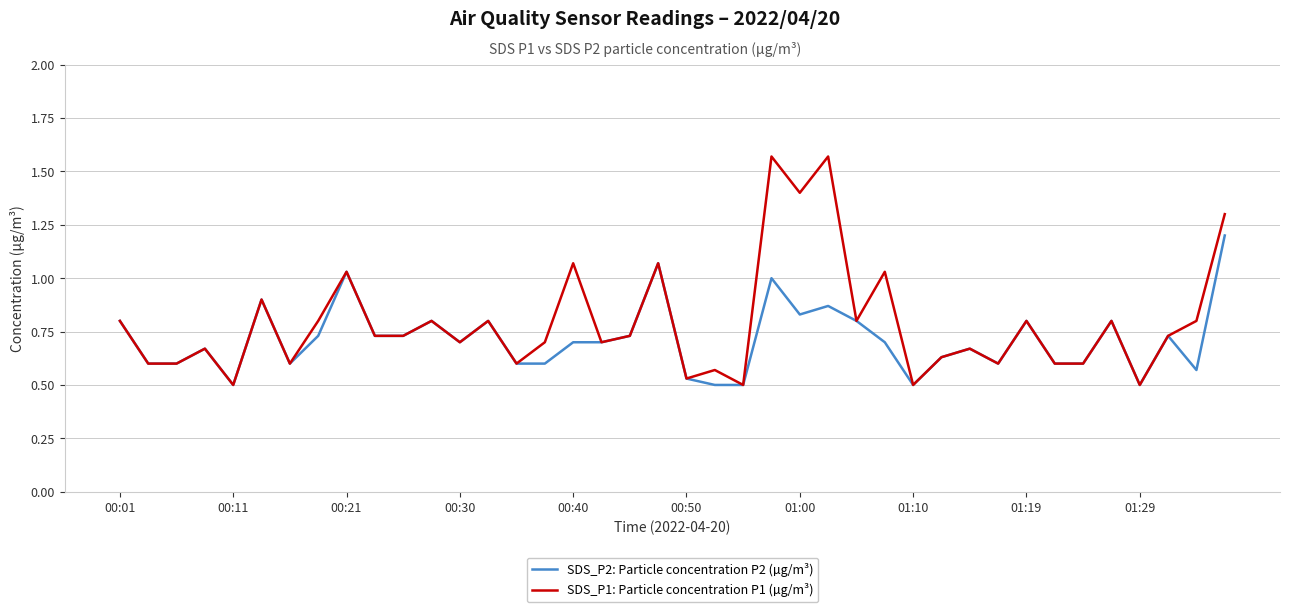

Rank the series by their maximum value, from lowest to highest.

SDS_P2: Particle concentration P2 (µg/m³), SDS_P1: Particle concentration P1 (µg/m³)